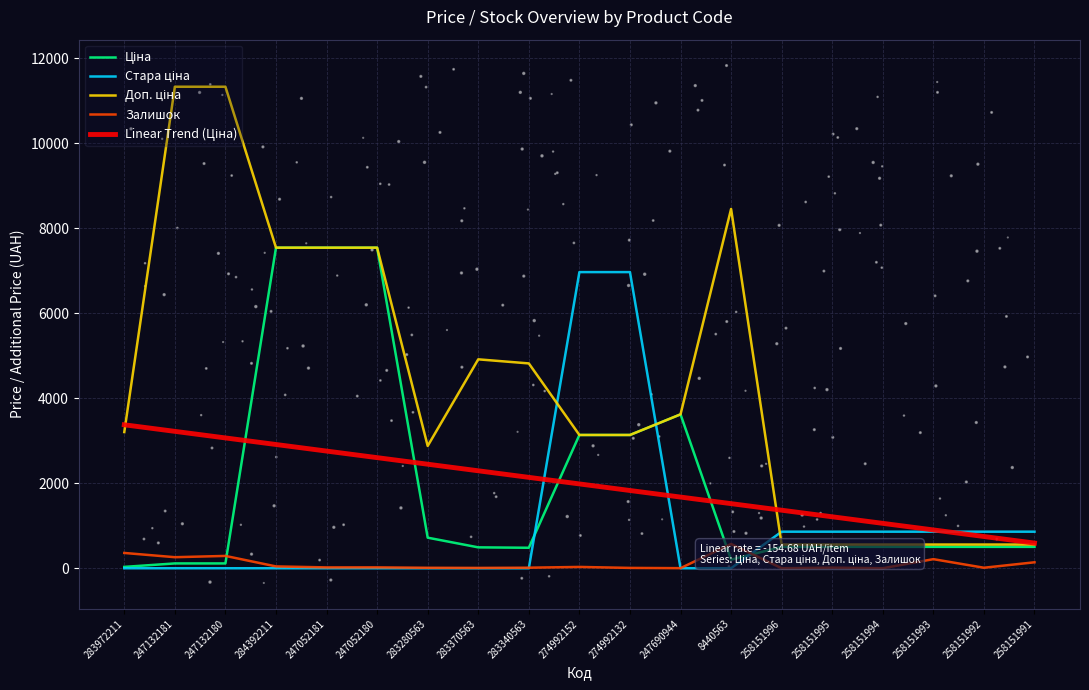

Which series has the largest total across all categories?

Доп. ціна